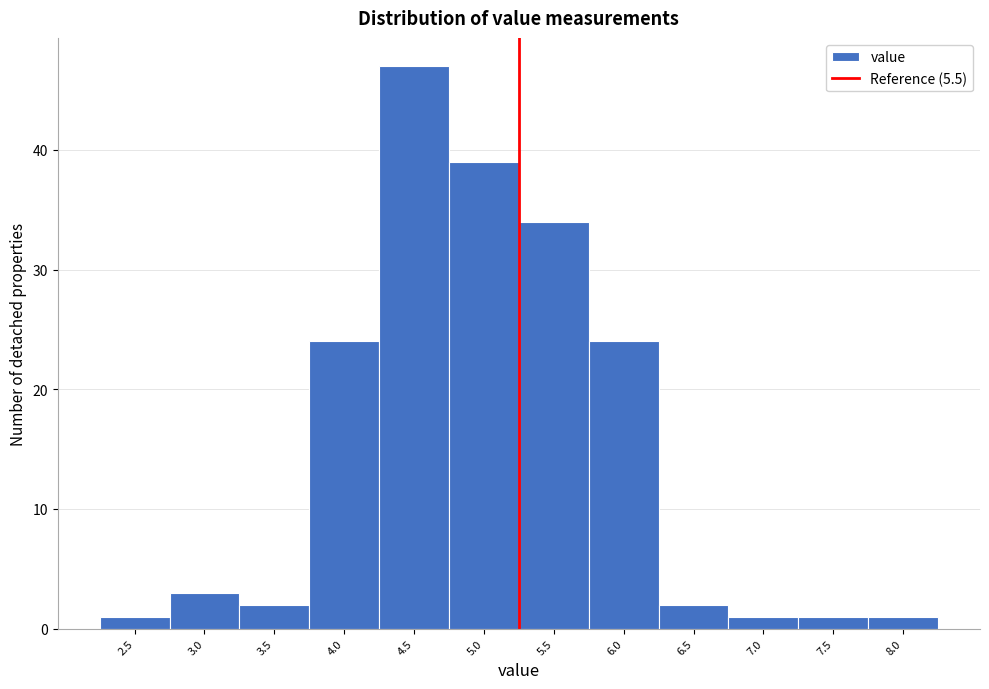

Reading left to right, transcribe all the data shown in this chart.

2.5=1	3.0=3	3.5=2	4.0=24	4.5=47	5.0=39	5.5=34	6.0=24	6.5=2	7.0=1	7.5=1	8.0=1